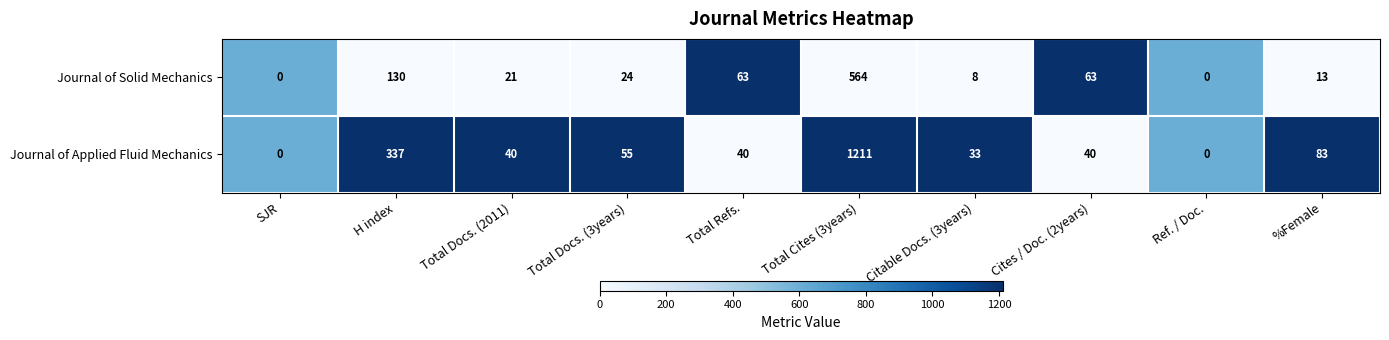

At which category is the sum across all series the highest?

Total Cites (3years)